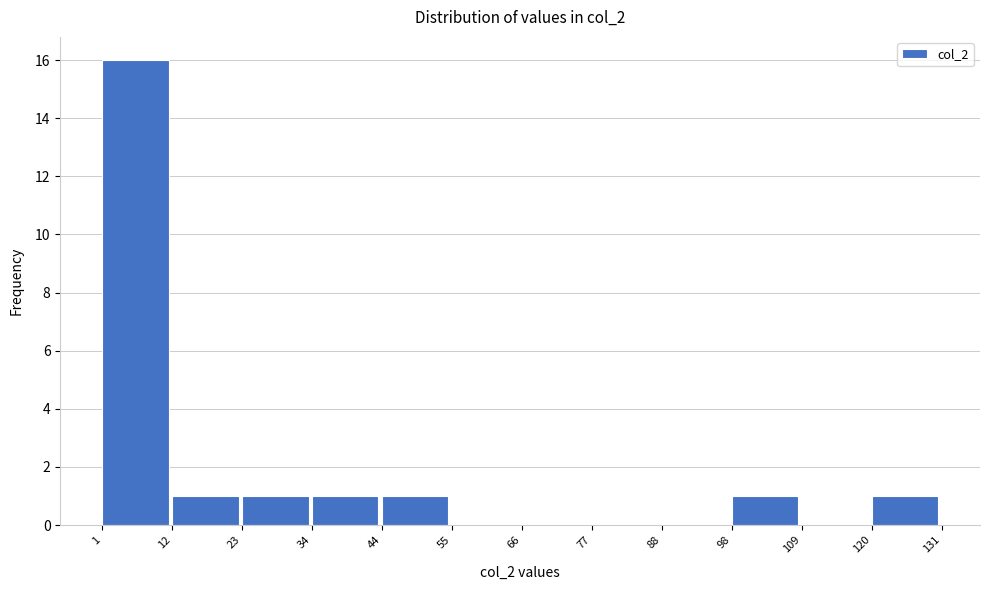

Over which range of the x-axis is the bar tallest?

1 to 12